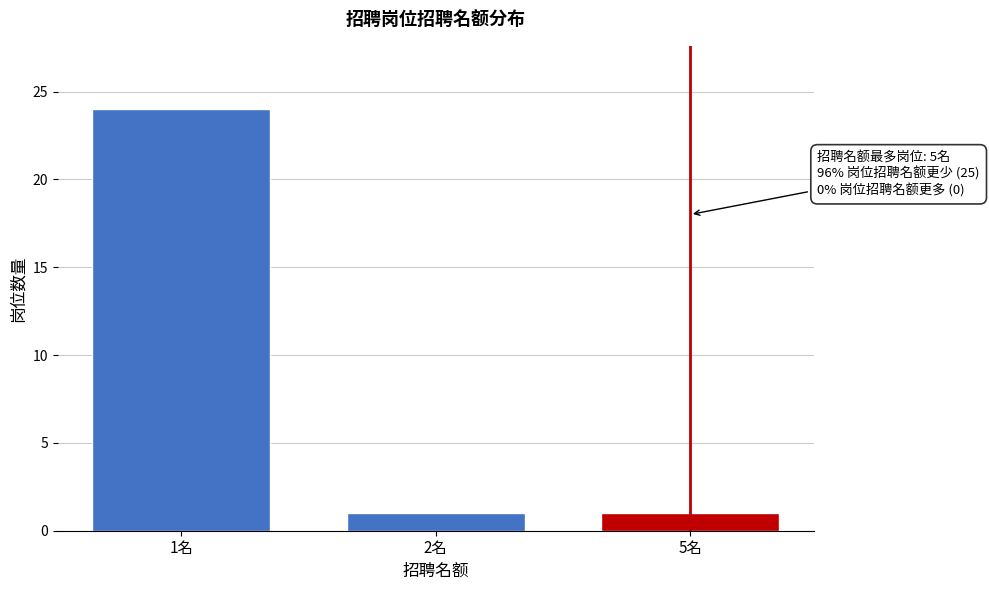

Reading left to right, transcribe all the data shown in this chart.

24	1	1